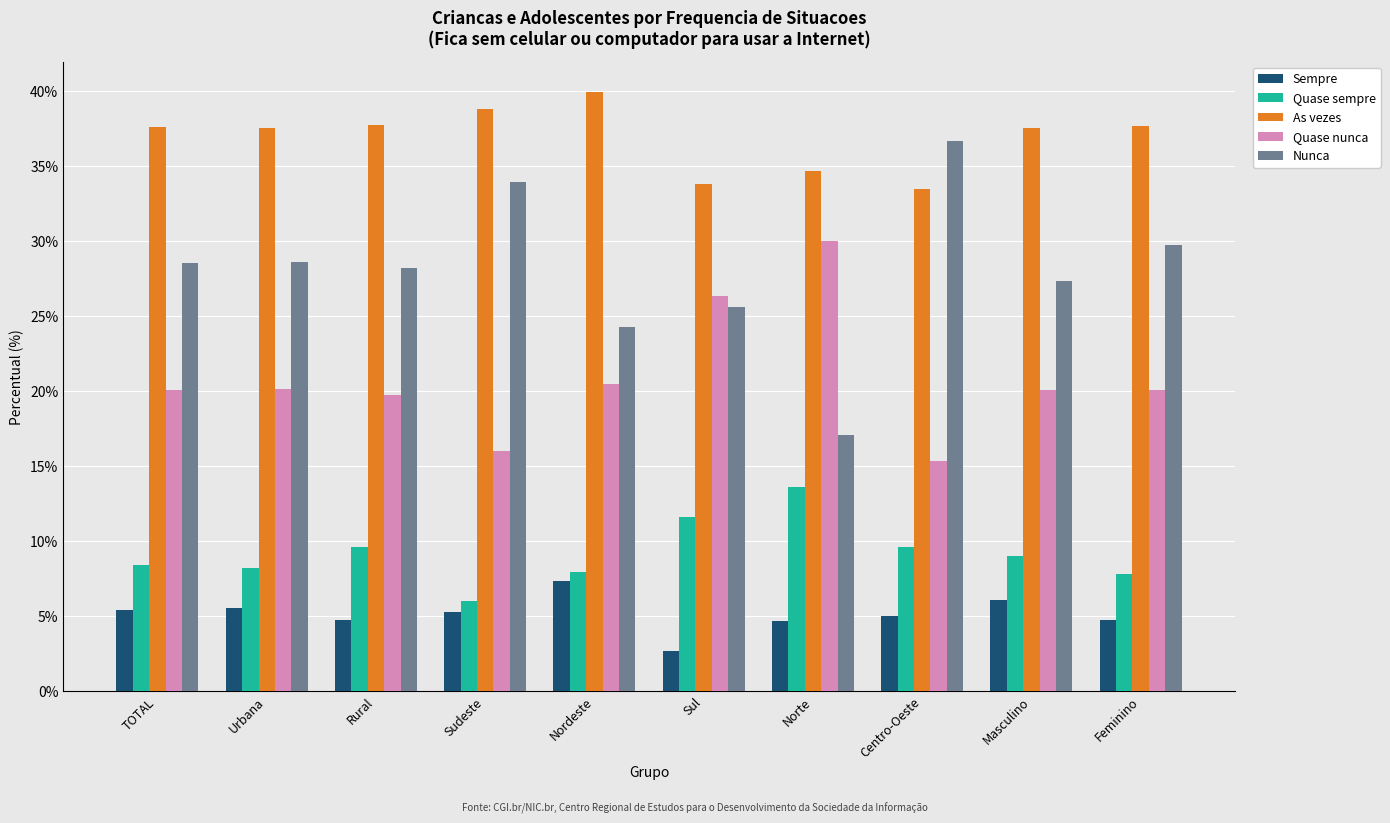

Rank the series at Norte from lowest to highest value.

Sempre, Quase sempre, Nunca, Quase nunca, As vezes